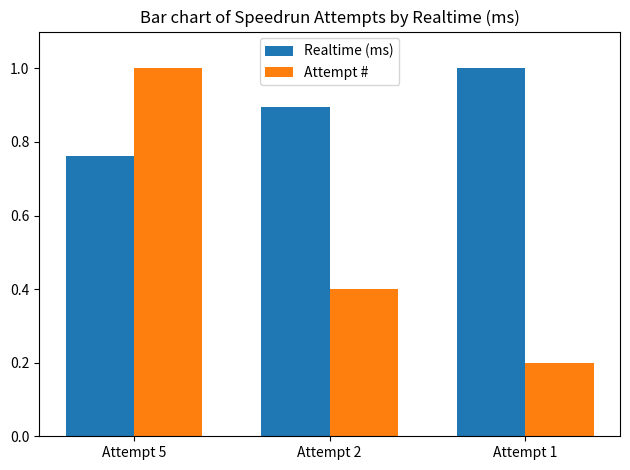

At which label does Attempt # reach its peak?

Attempt 5